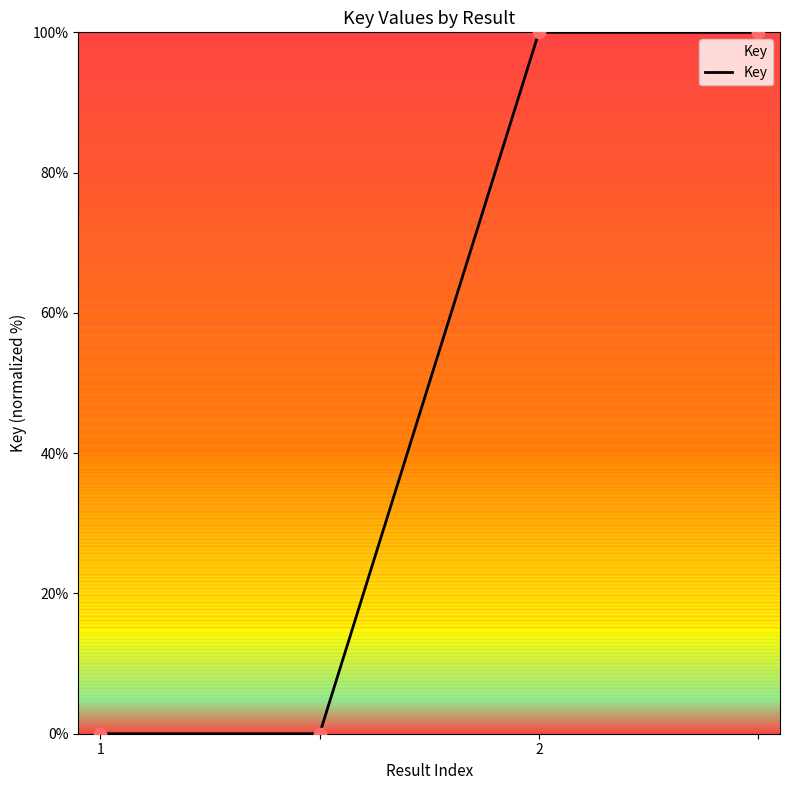

What is the maximum value shown in the chart?

100